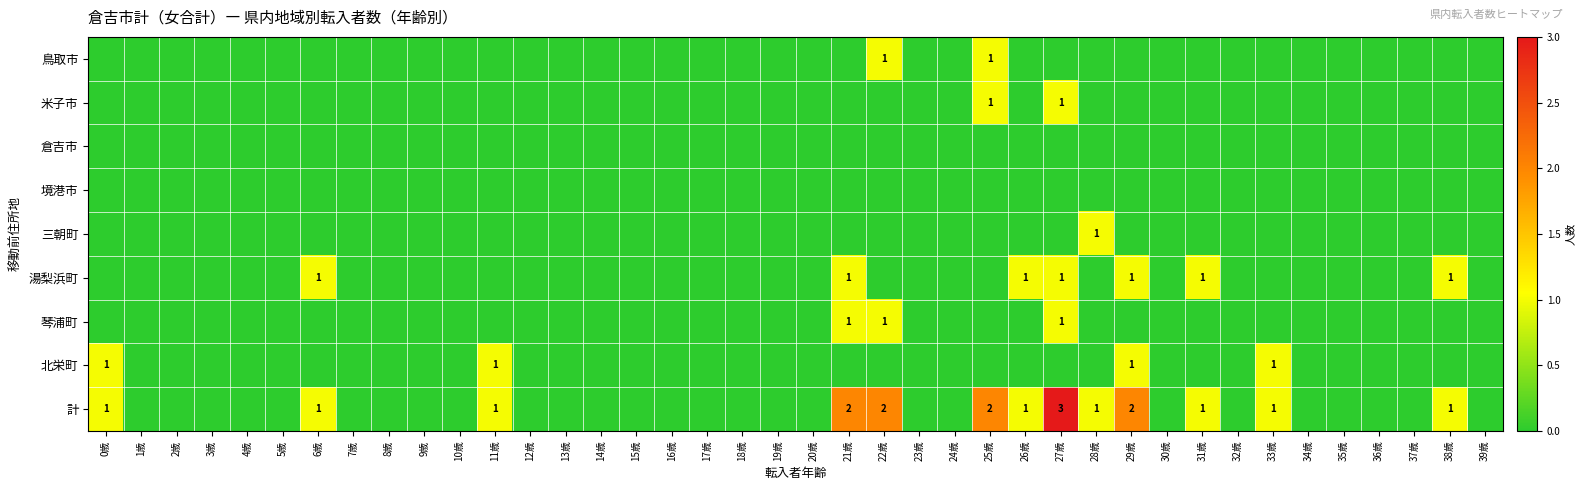

Is it true that 計 equals 0 at 11歳?

False